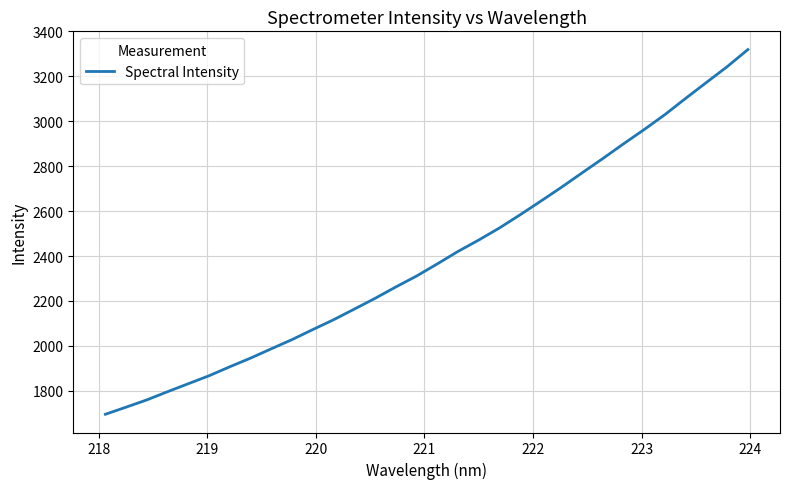

What is the maximum value shown in the chart?

3319.5